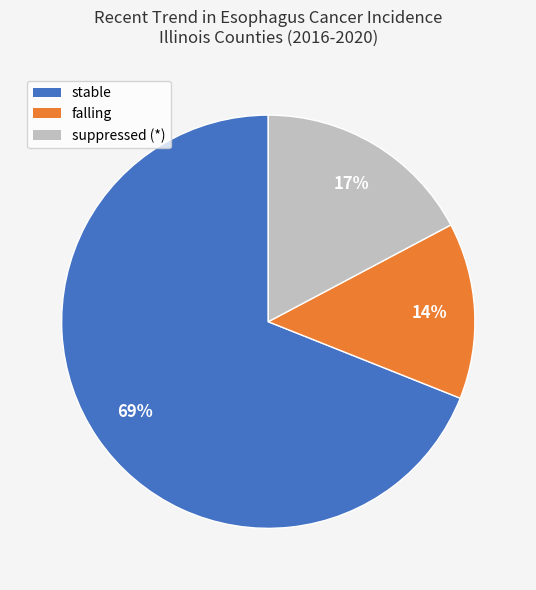

To the nearest percent, what is the difference between the largest and smallest slice percentages?

55%